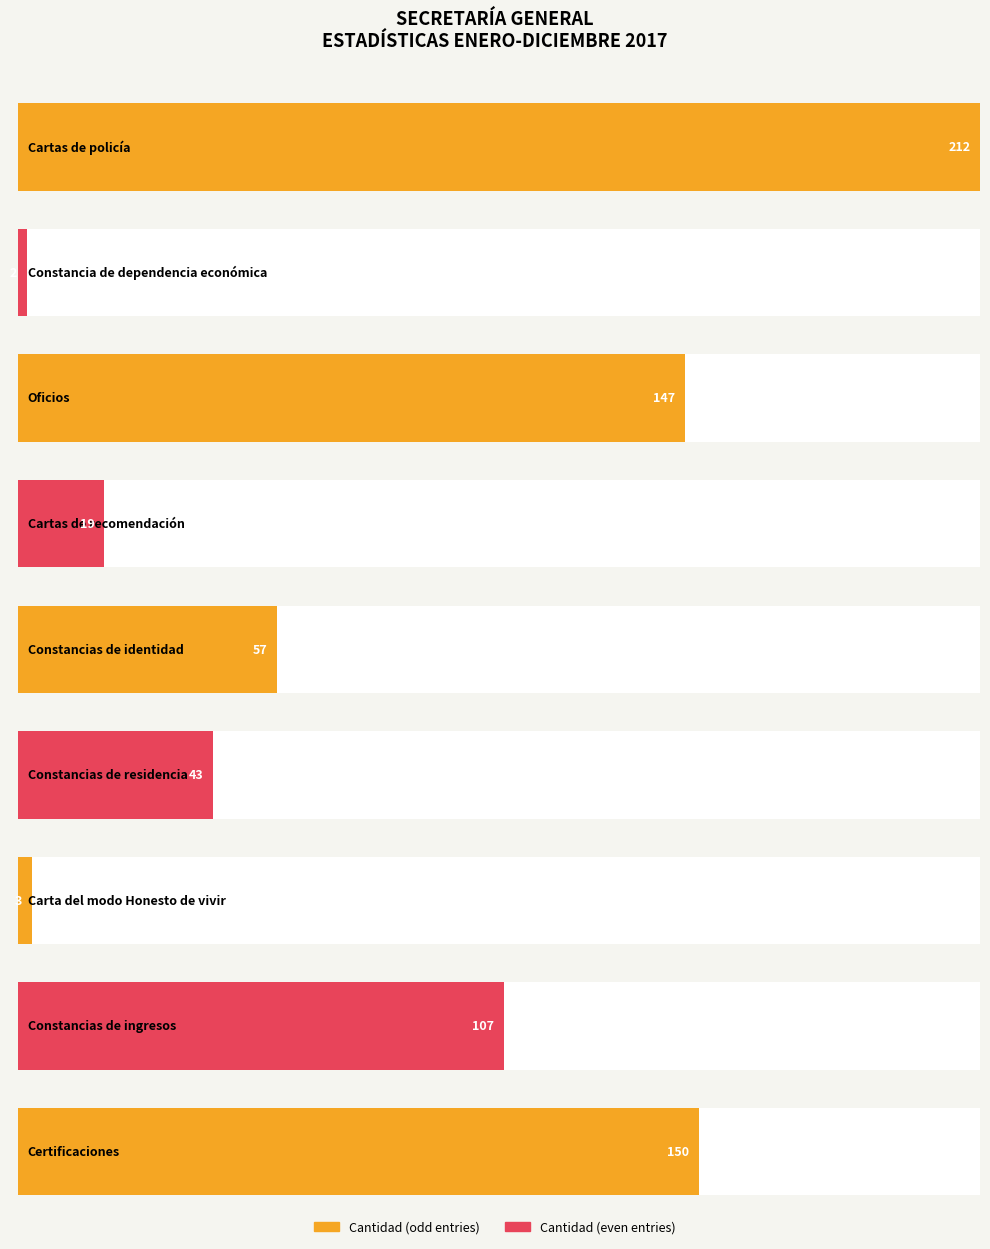

What is the sum of all values?

740